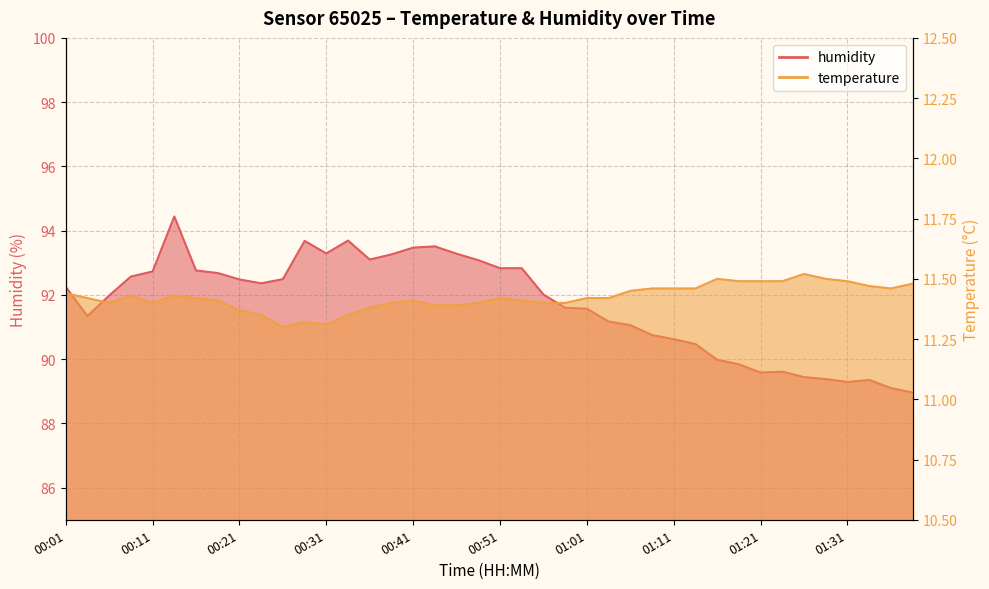

True or false: temperature and humidity intersect in this chart.

False